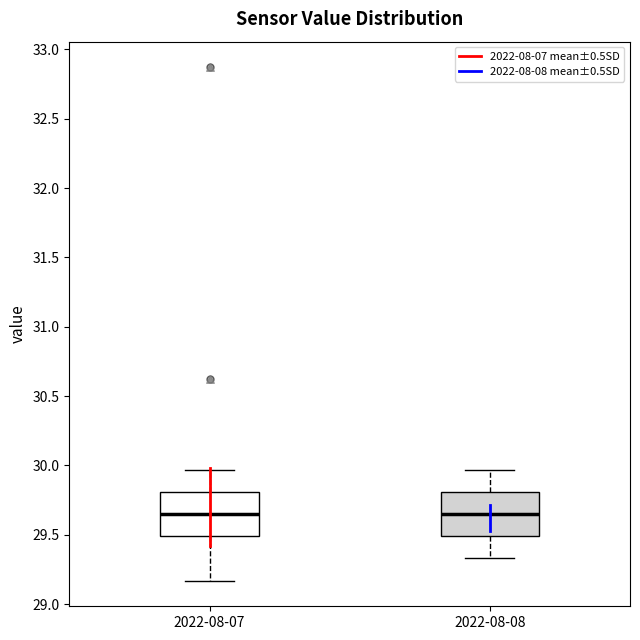

Reading left to right, transcribe this box plot: for each box, give where its median line is, the range the box spans, and where its two whiskers end, as read against the y-axis. The values are not printed on the chart, so give them approximately, as read against the axis.

2022-08-07: median 29.65, box 29.50 to 29.80, whiskers 29.15 to 29.95
2022-08-08: median 29.65, box 29.50 to 29.80, whiskers 29.35 to 29.95